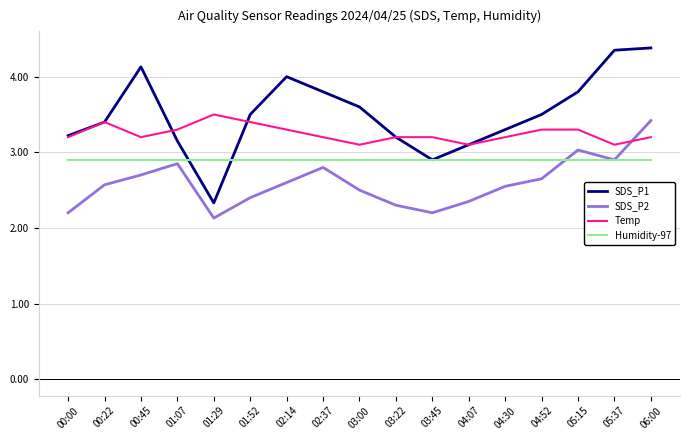

What is the difference between the highest and lowest values at 04:07?

0.8